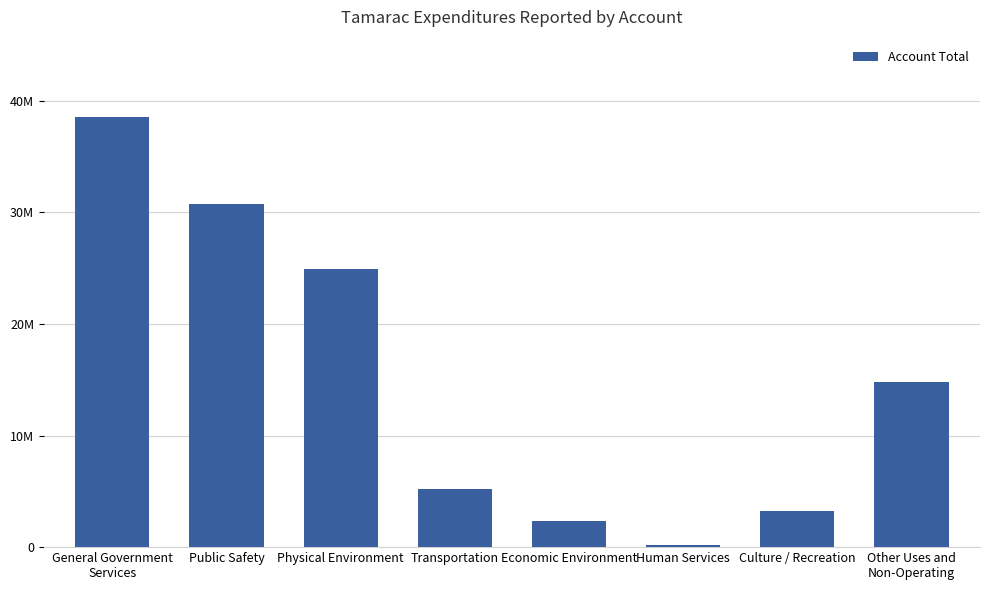

Between Other Uses and
Non-Operating and Public Safety, which is larger?

Public Safety